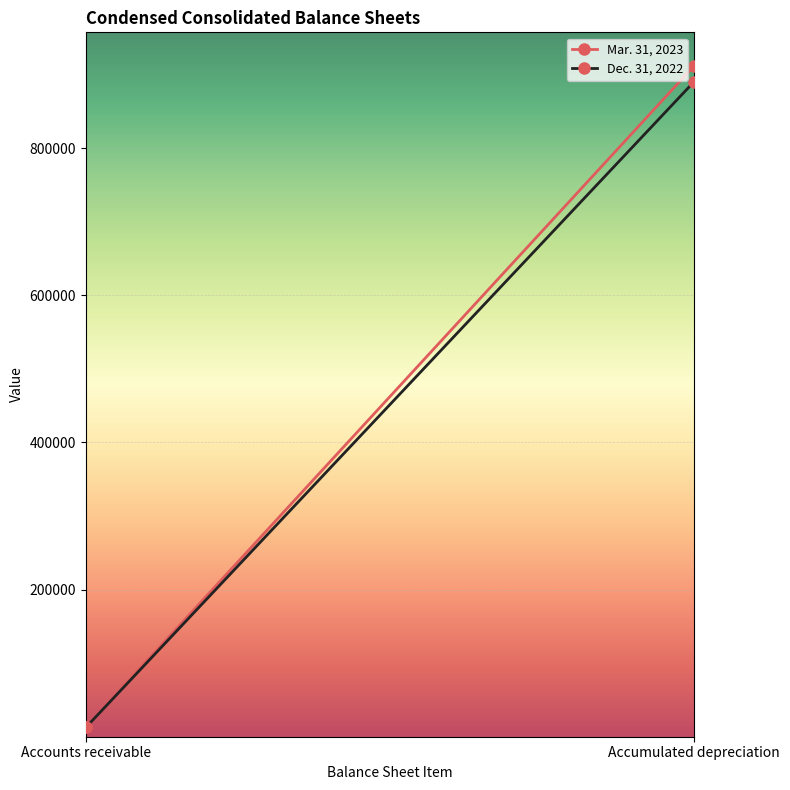

What are all the series names shown in the legend?

Mar. 31, 2023, Dec. 31, 2022